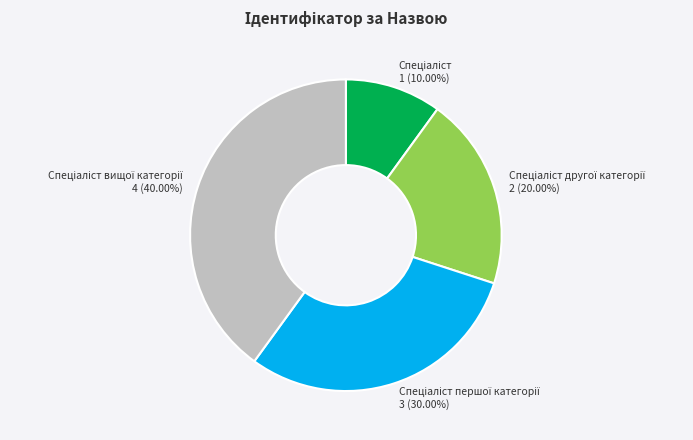

Is there a majority slice in this chart?

No